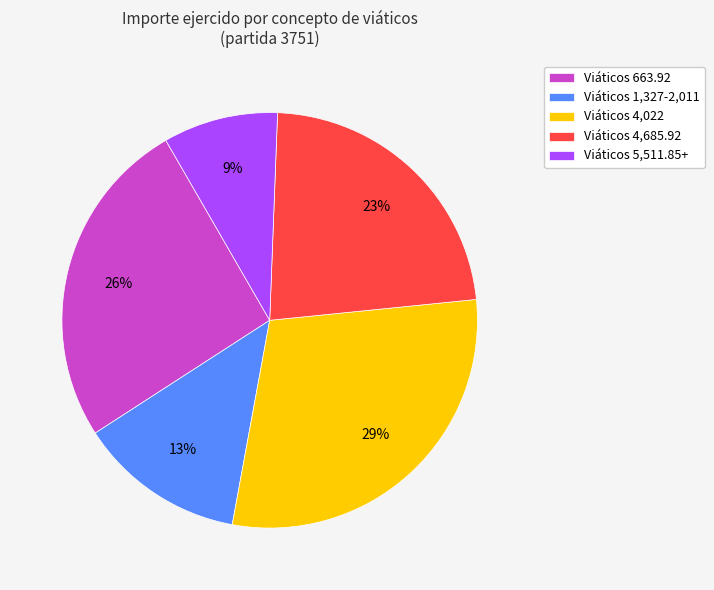

To the nearest percent, what is the combined percentage of Viáticos 663.92 and Viáticos 1,327-2,011?

39%